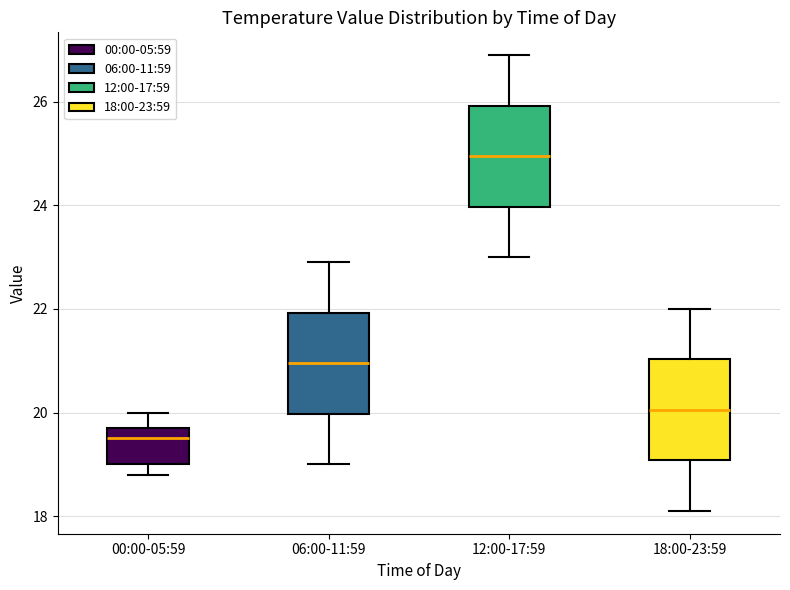

Reading left to right, read every box against the y-axis: the position of its median line, the range the box covers, and the ends of its whiskers. The values are not printed on the chart, so give them approximately, as read against the axis.

00:00-05:59: median 19.6, box 19.0 to 19.8, whiskers 18.8 to 20.0
06:00-11:59: median 21.0, box 20.0 to 22.0, whiskers 19.0 to 23.0
12:00-17:59: median 25.0, box 24.0 to 26.0, whiskers 23.0 to 27.0
18:00-23:59: median 20.0, box 19.0 to 21.0, whiskers 18.2 to 22.0